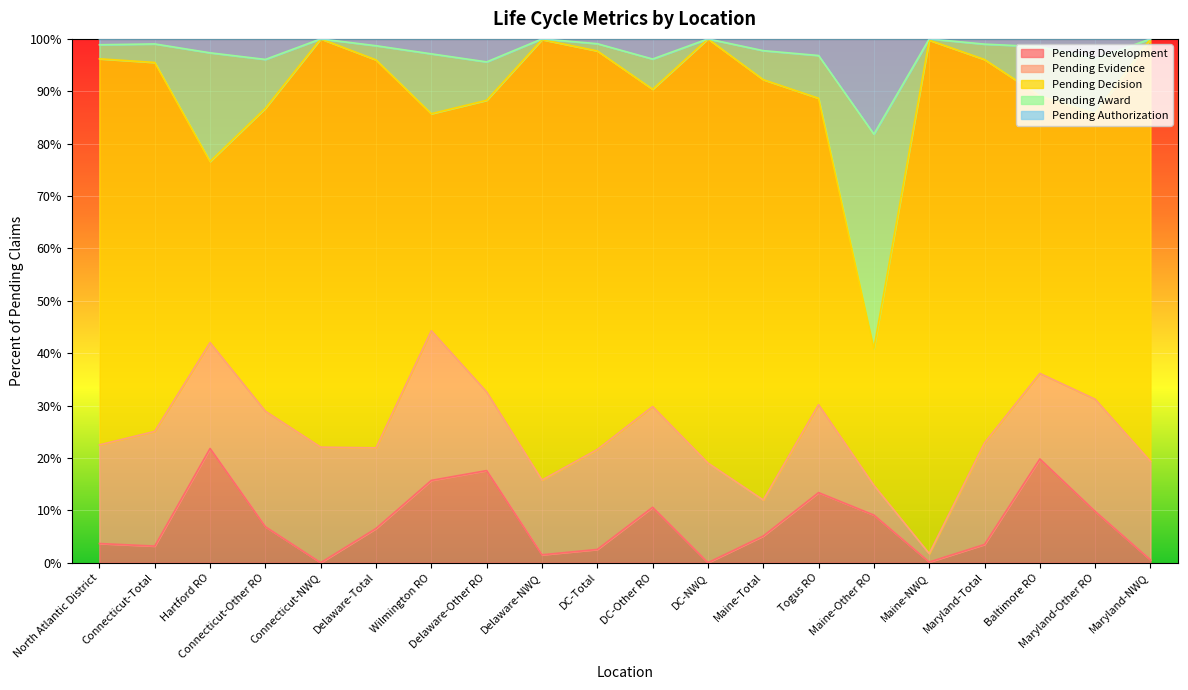

At which label is Pending Development closest to 0?

Connecticut-NWQ